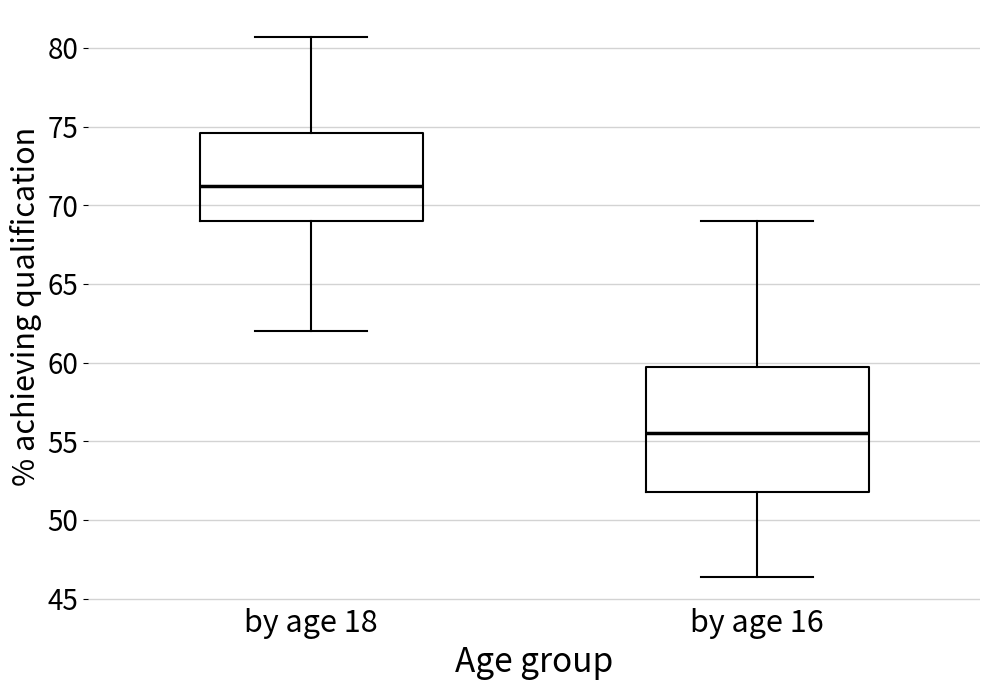

Reading left to right, read every box against the y-axis: the position of its median line, the range the box covers, and the ends of its whiskers. The values are not printed on the chart, so give them approximately, as read against the axis.

by age 18: median 71.0, box 69.0 to 74.5, whiskers 62.0 to 80.5
by age 16: median 55.5, box 52.0 to 59.5, whiskers 46.5 to 69.0